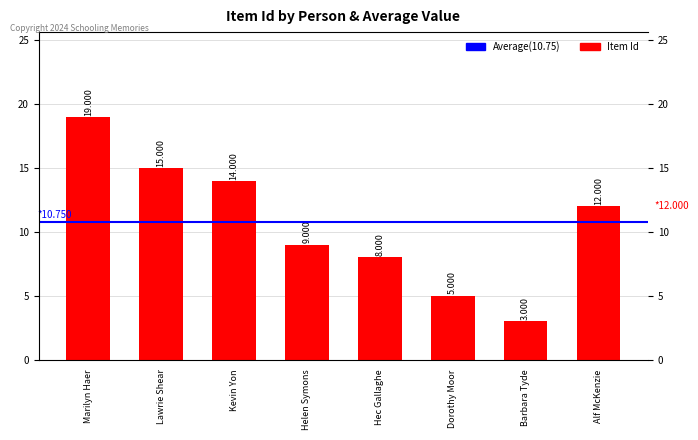

Between Barbara Tyde and Marilyn Haer, which is larger?

Marilyn Haer